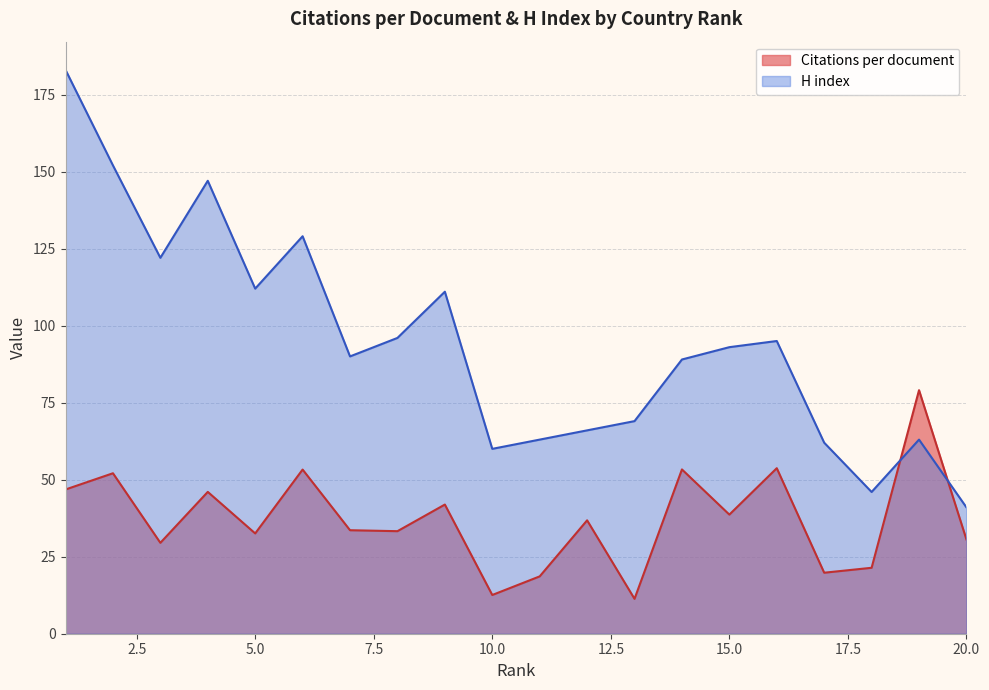

What is the spread (max minus min) of values at 11?

44.4